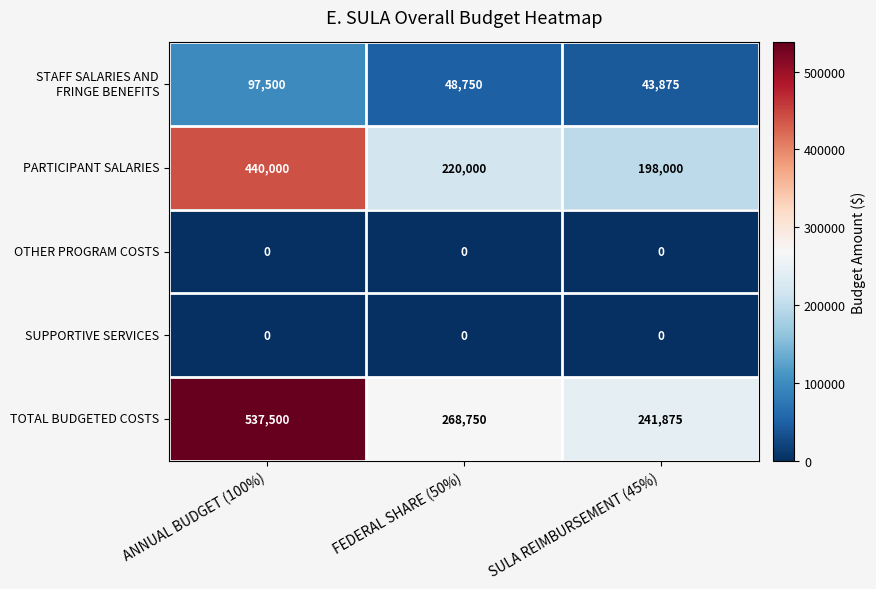

What value does the TOTAL BUDGETED COSTS series have at SULA REIMBURSEMENT (45%)?

241875